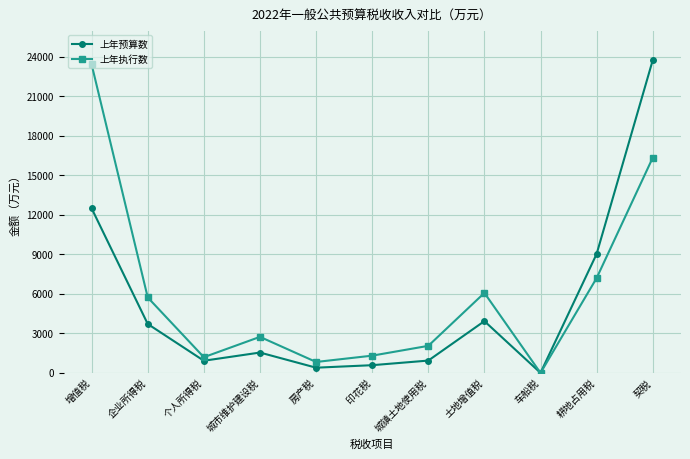

What value does the 上年执行数 series have at 契税?

16350